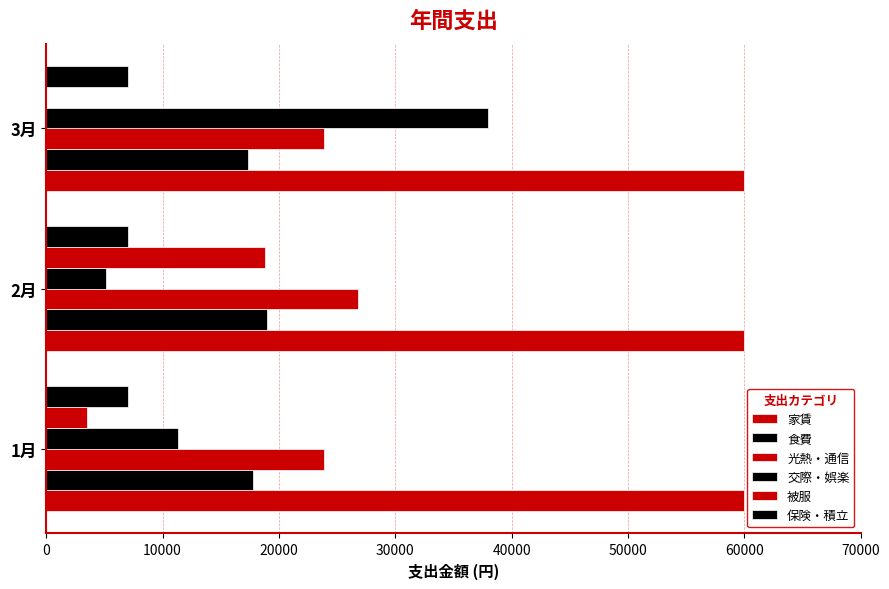

How many series are shown in this chart?

6